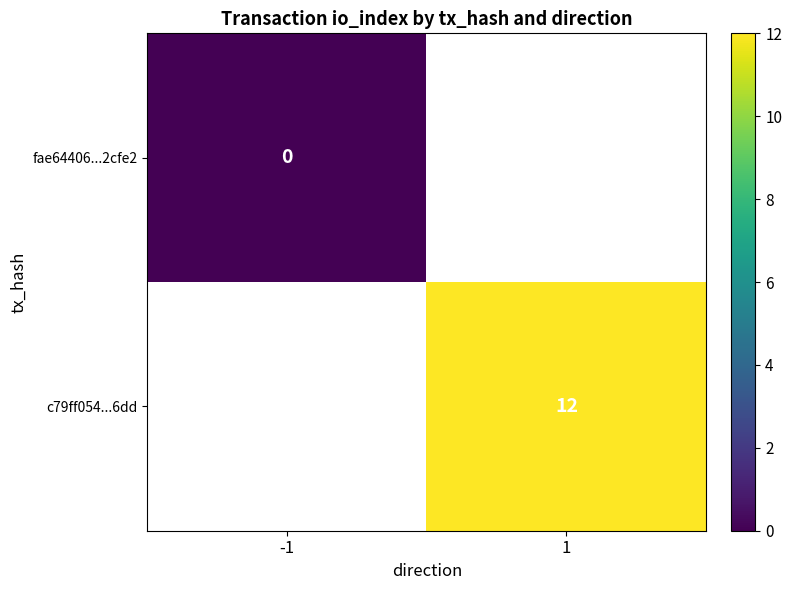

Is the value of c79ff054...6dd at 1 greater than the value of fae64406...2cfe2 at -1?

Yes